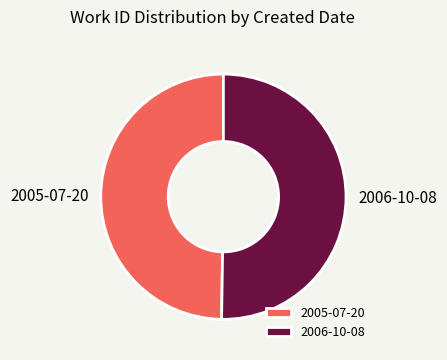

Is it true that 2005-07-20 is 50% of the pie?

True